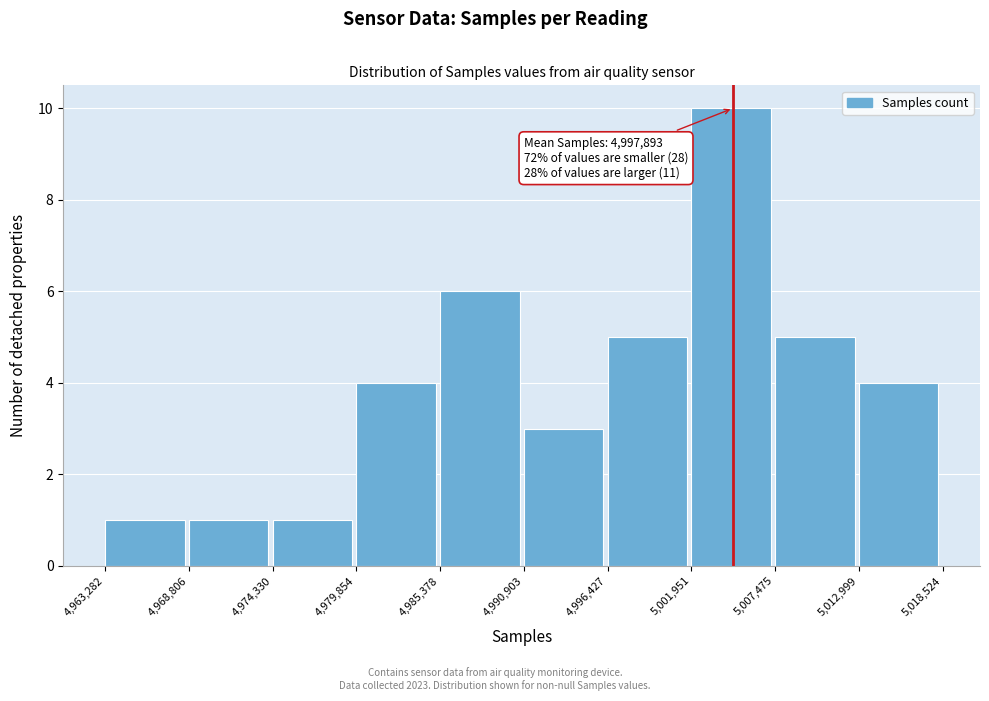

Which range on the x-axis has the tallest bar?

5,001,951 to 5,007,475